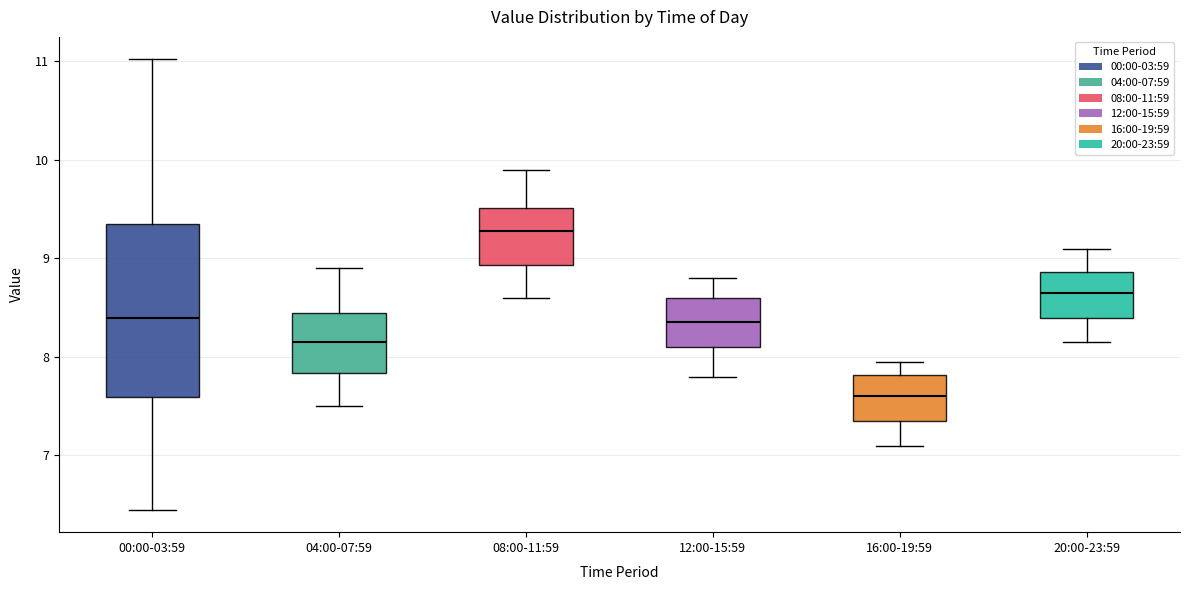

Which box is the tallest, from its lower edge to its upper edge?

00:00-03:59